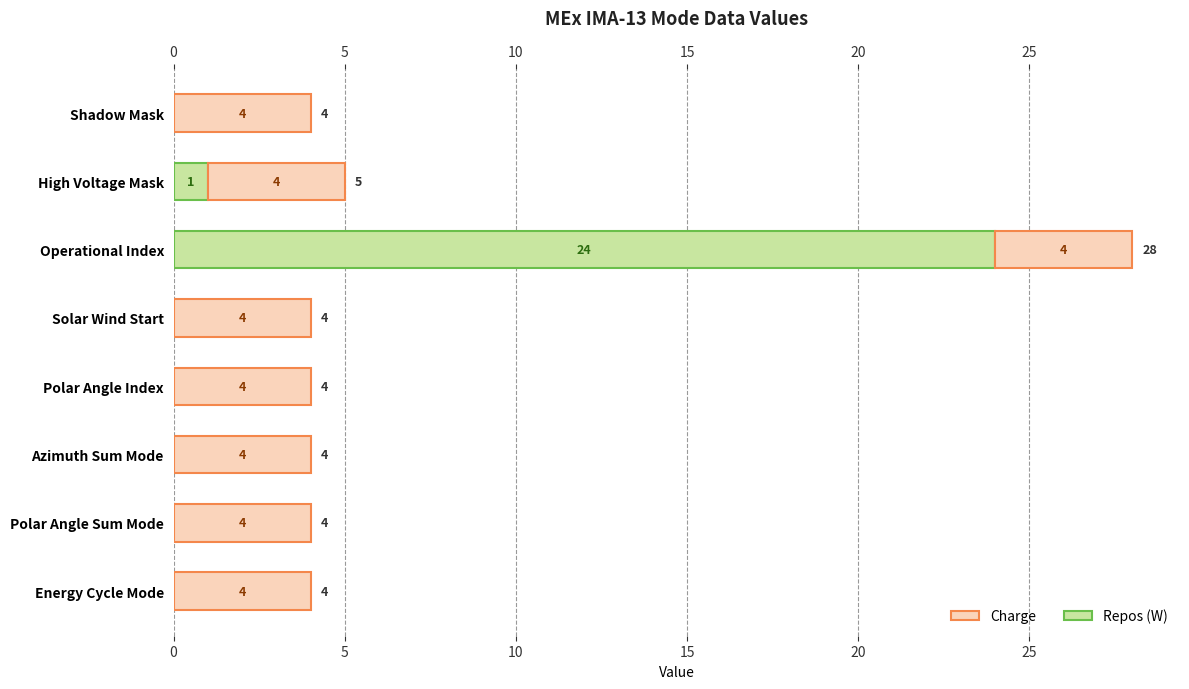

What are all the series names shown in the legend?

Charge, Repos (W)